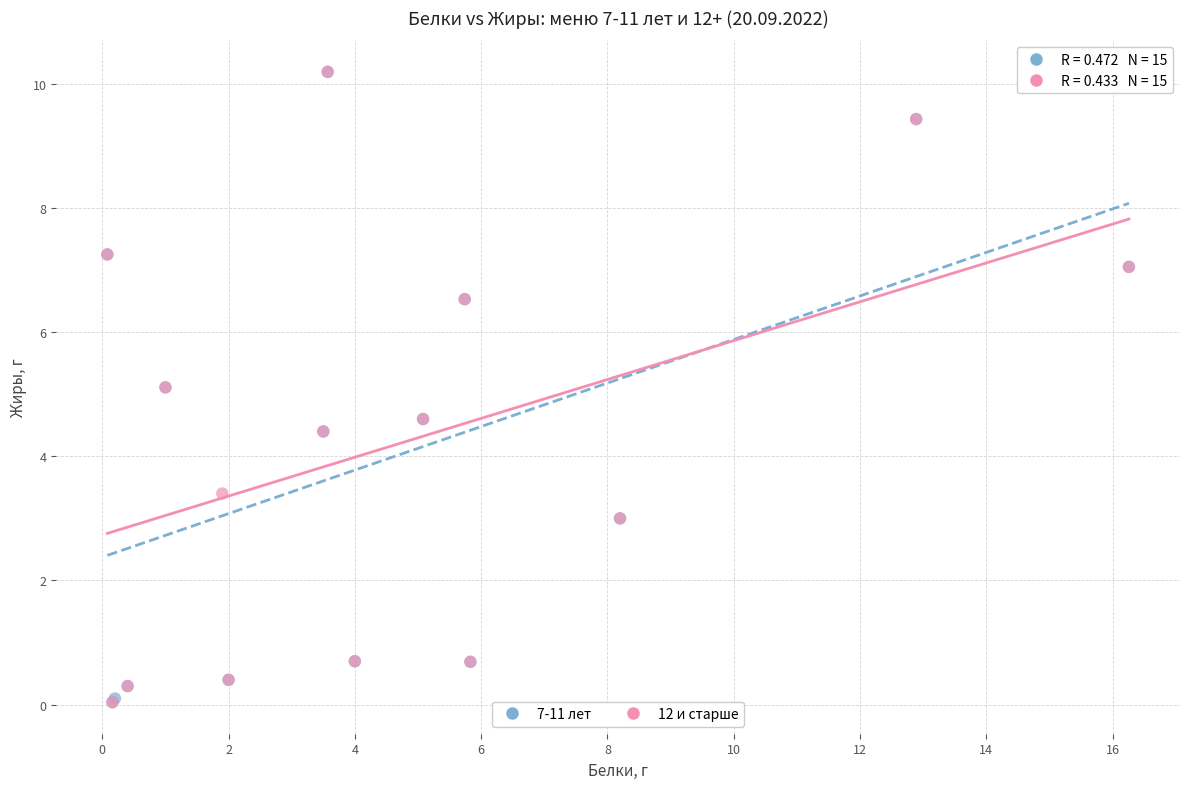

What are all the series names shown in the legend?

7-11 лет, 12 и старше